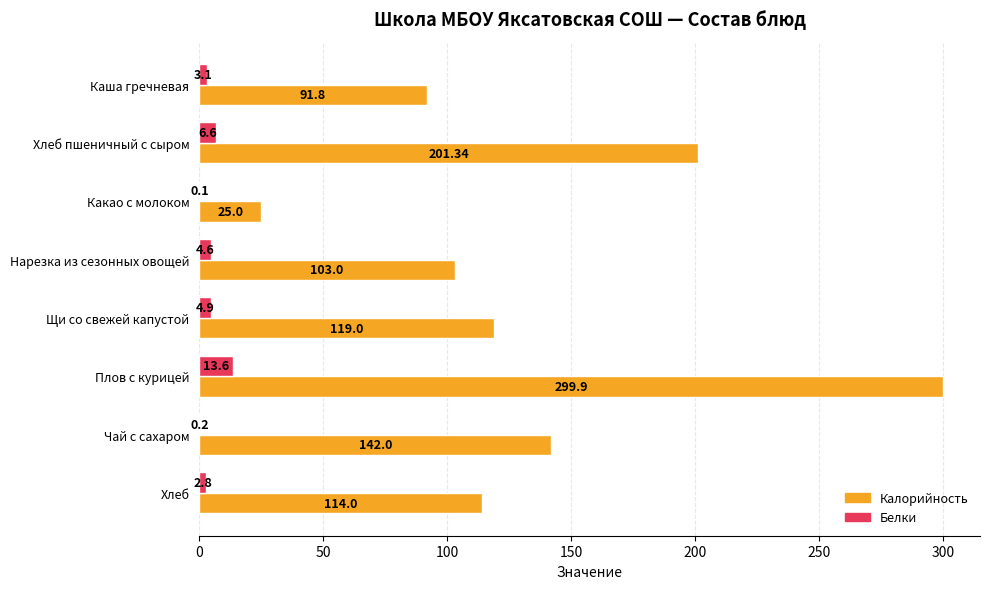

Between Какао с молоком and Чай с сахаром, which series saw the biggest shift?

Калорийность